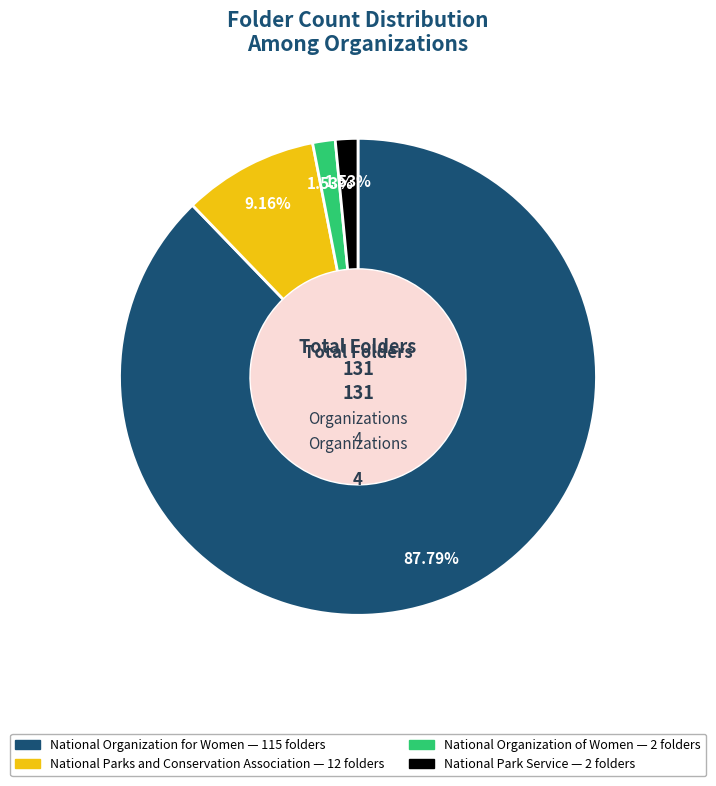

To the nearest percent, what is the difference between the National Organization for Women and National Parks and Conservation Association slice percentages?

79%